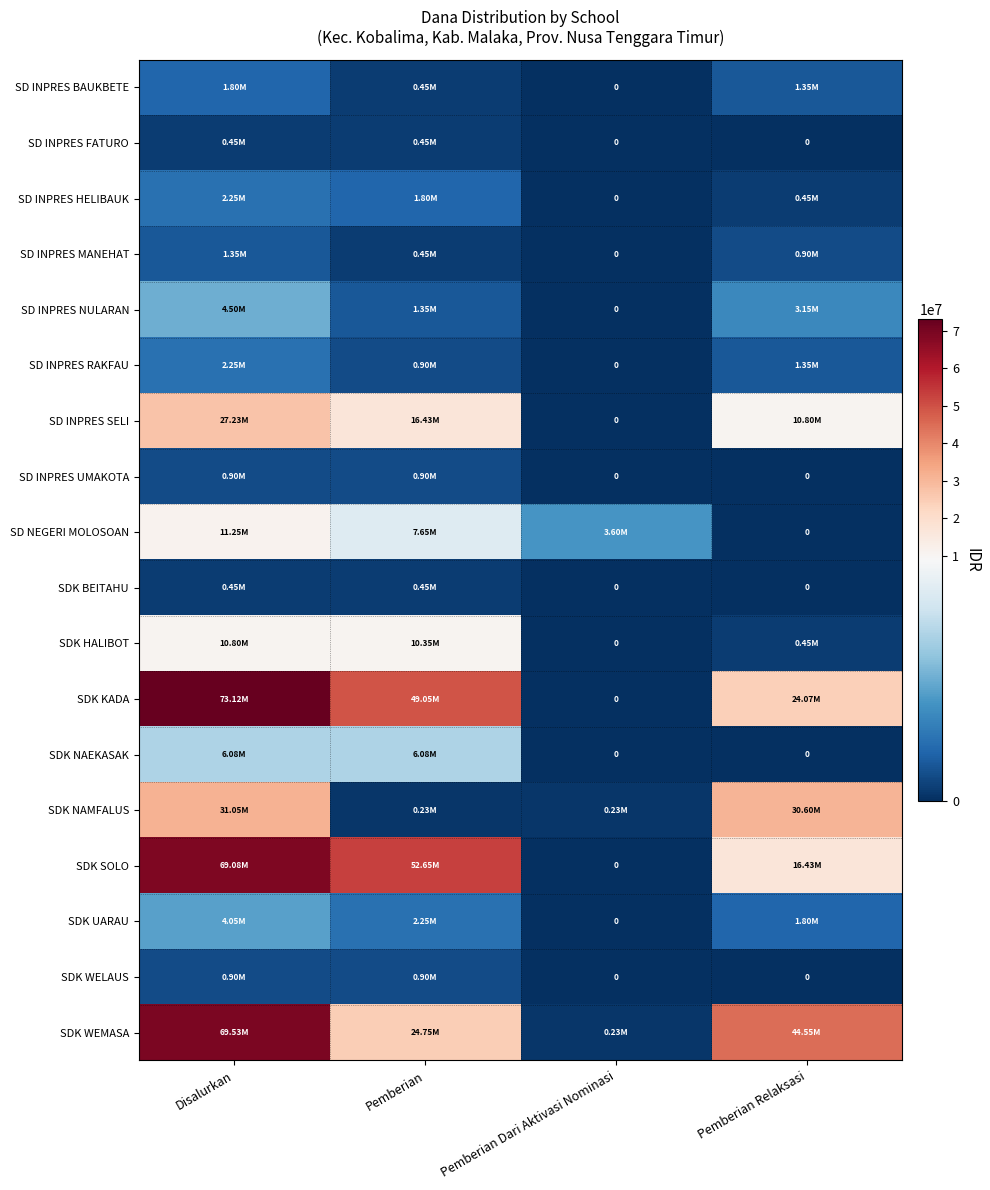

Which category has the lowest value in the SD NEGERI MOLOSOAN series?

Pemberian Relaksasi